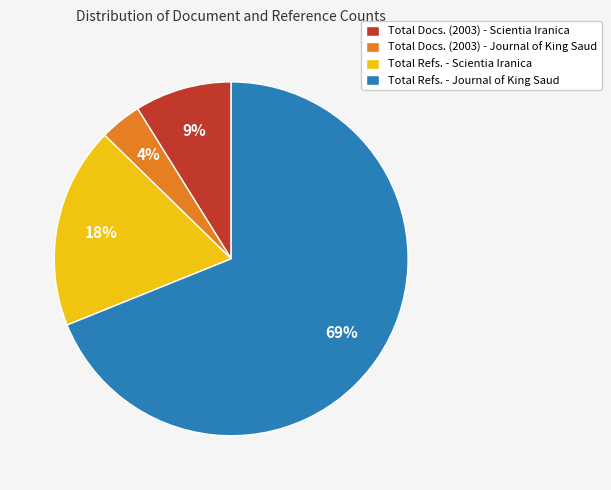

Combined, do Total Docs. (2003) - Journal of King Saud and Total Refs. - Scientia Iranica account for over 50%?

No